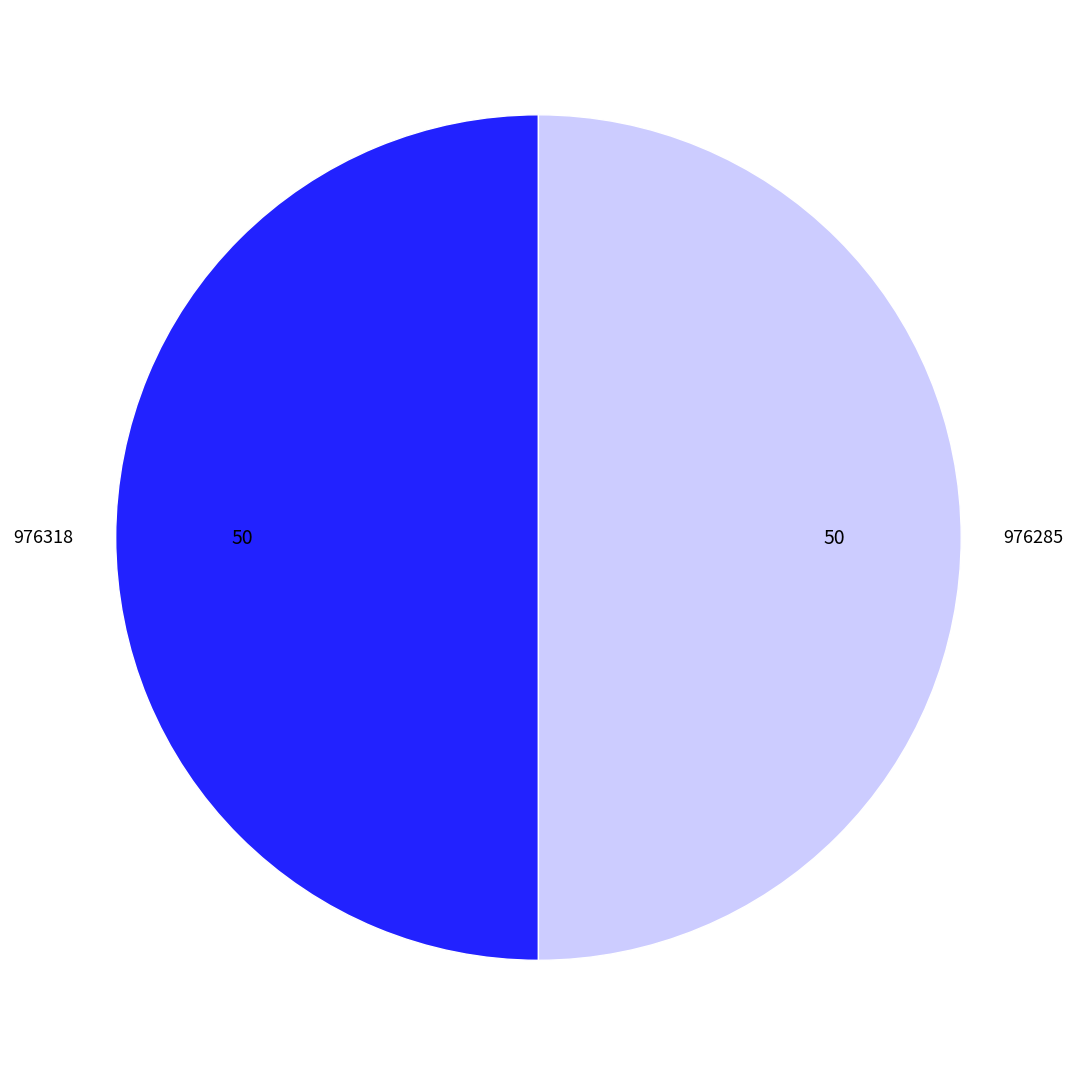

Approximately how many times larger is the value at 976318 compared to 976285?

1.0